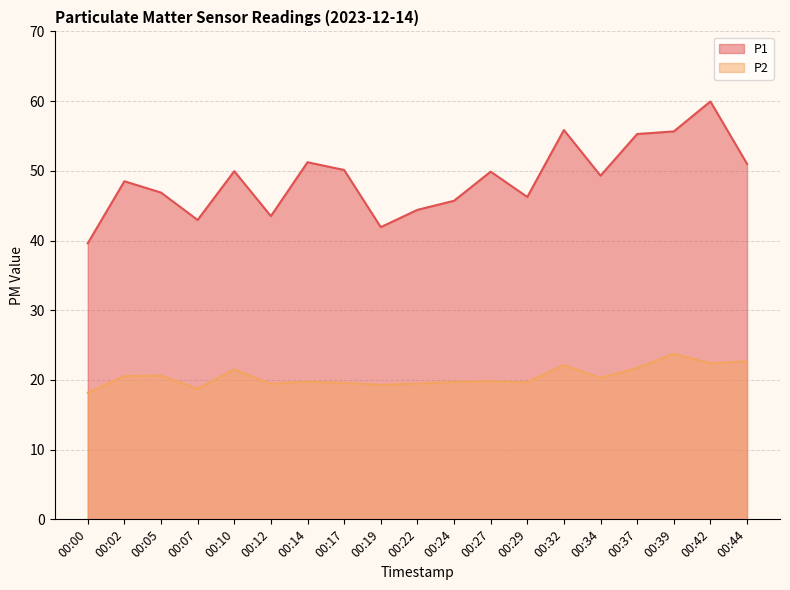

How many lines are shown in the chart?

2